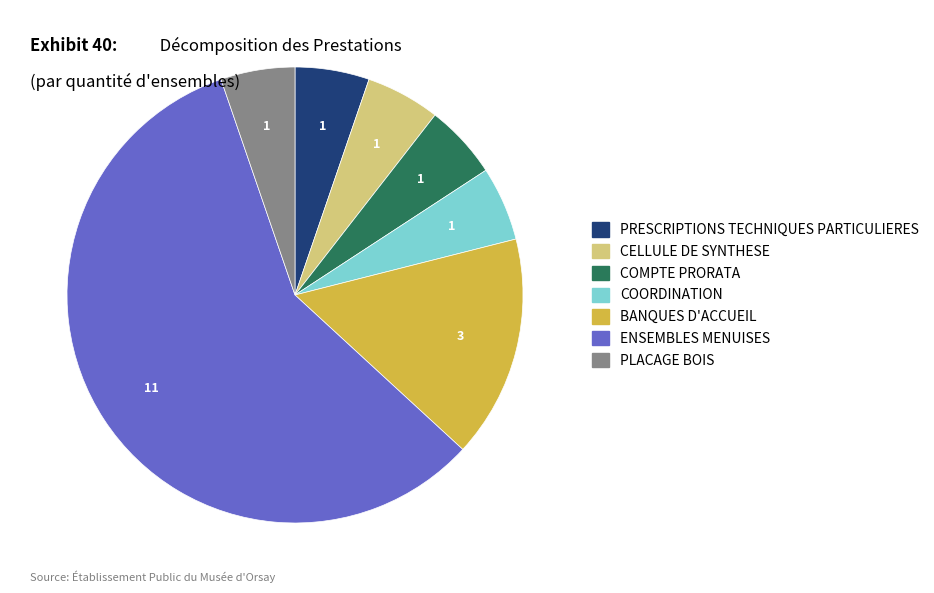

How many segments does this pie chart have?

7